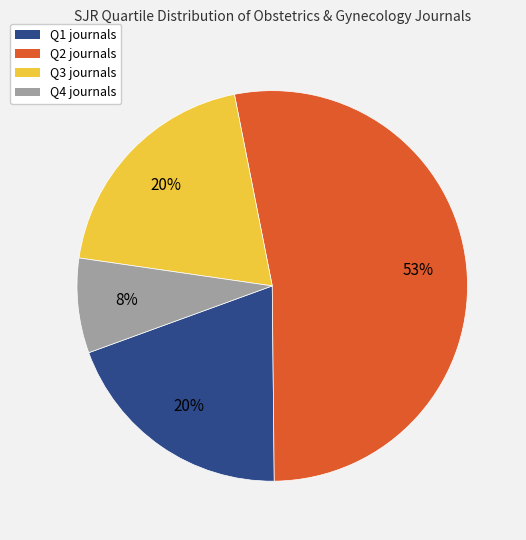

Count the number of slices in the pie.

4